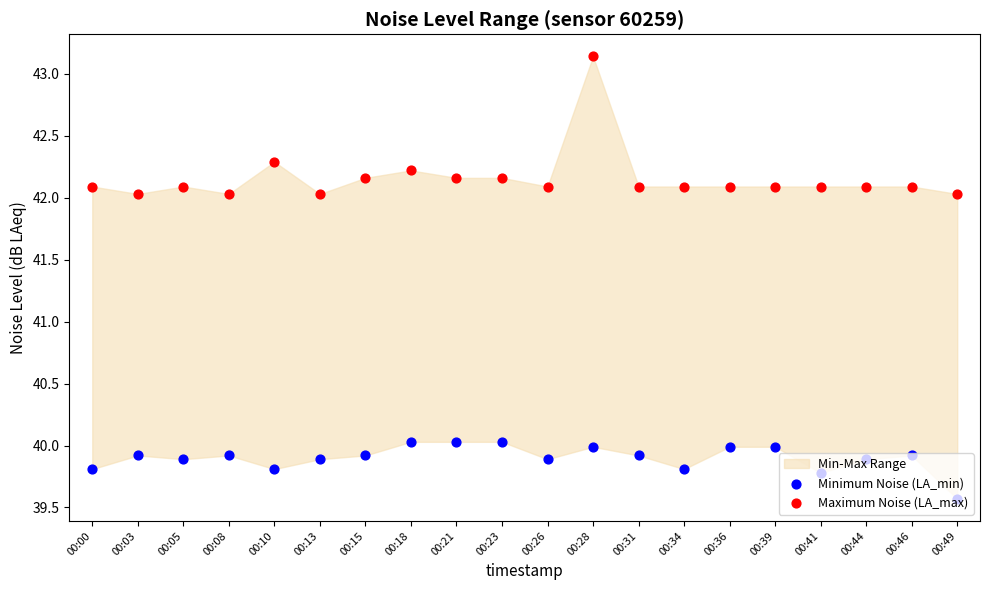

Which series has the widest spread of Y values?

Maximum Noise (LA_max)